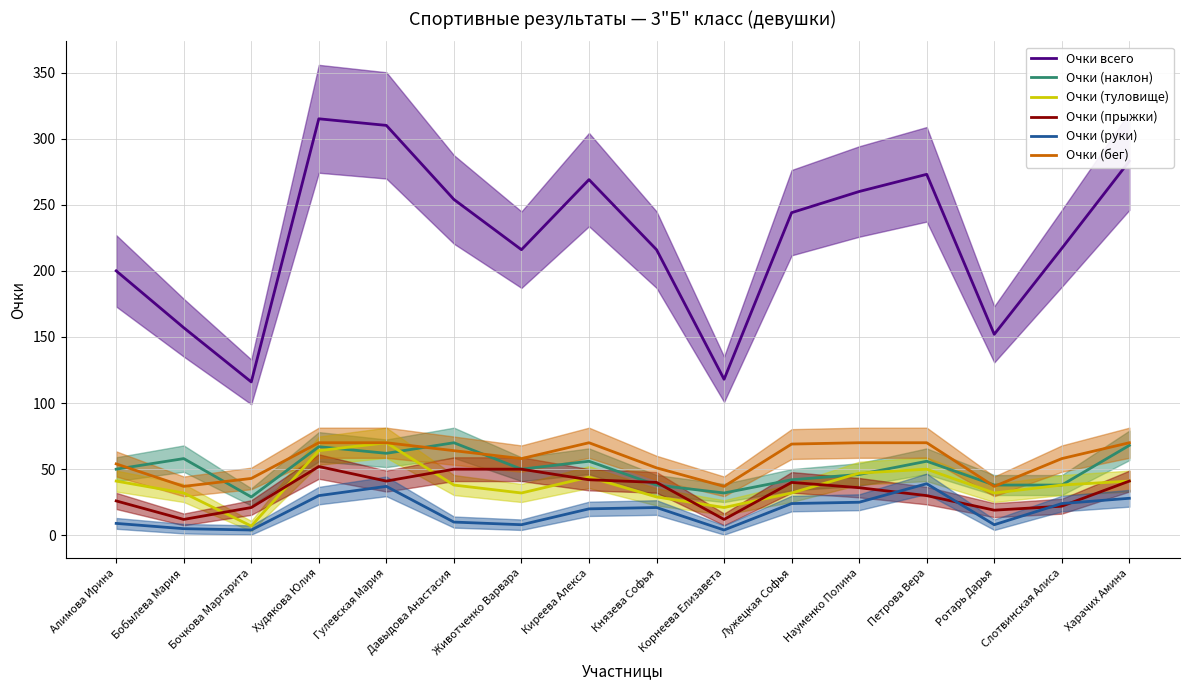

True or false: Очки (туловище) and Очки (прыжки) intersect in this chart.

True